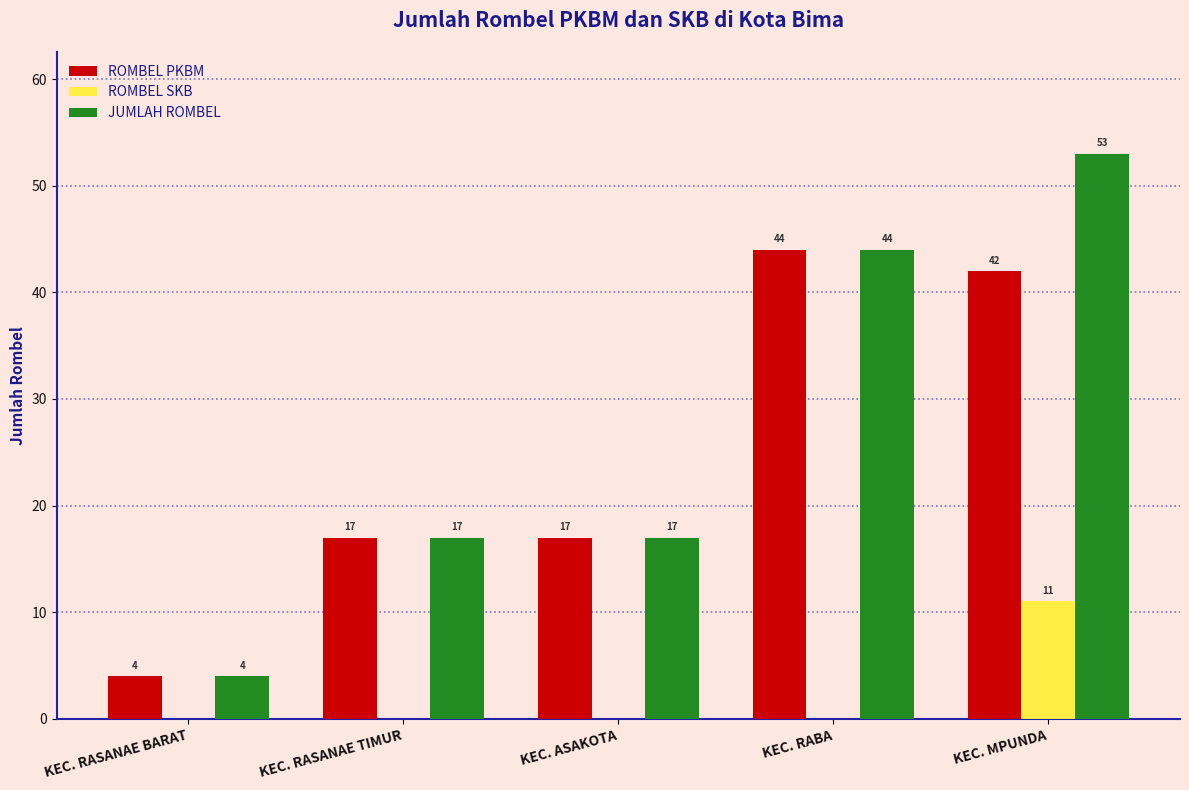

What is the greatest value displayed?

53